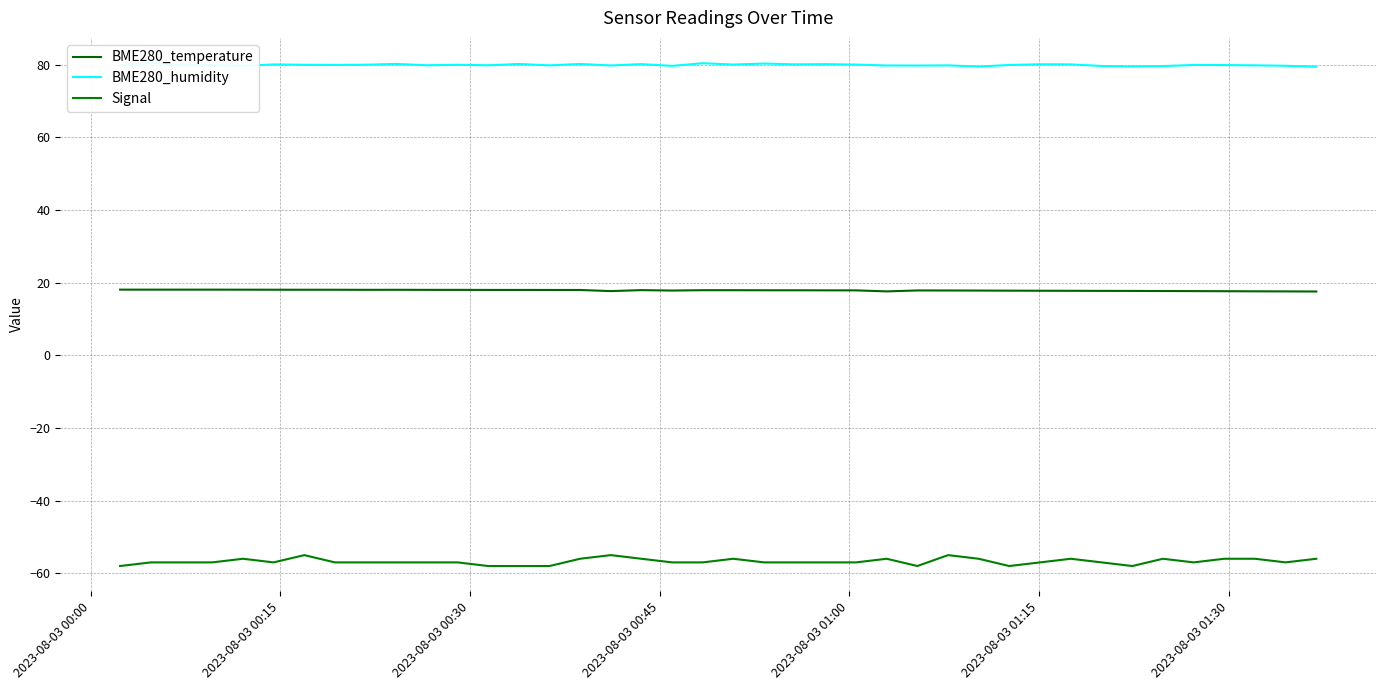

True or false: BME280_temperature and BME280_humidity intersect in this chart.

False